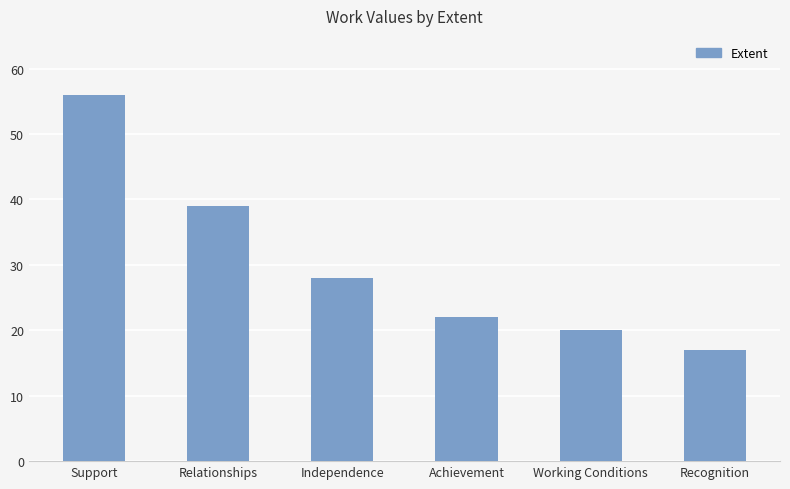

Reading left to right, transcribe all the data shown in this chart.

56	39	28	22	20	17